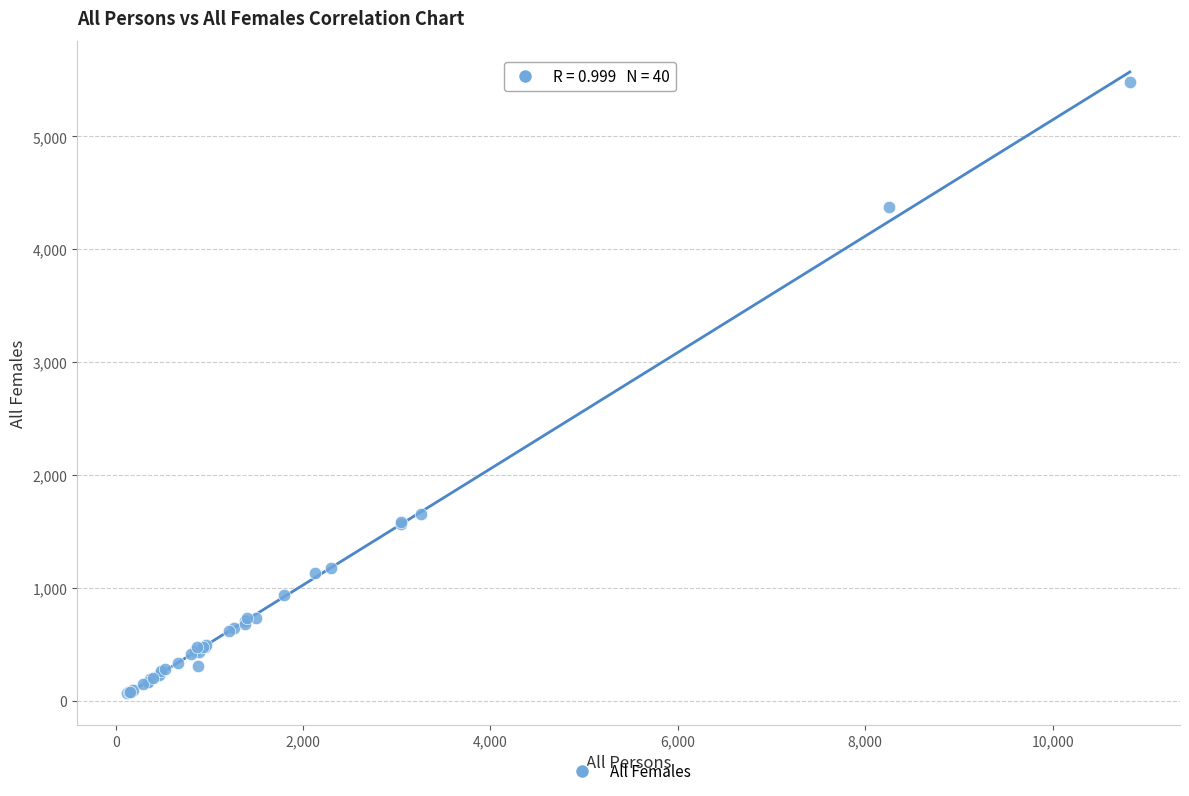

What Y value in the scatter plot is closest to 2773?

1653